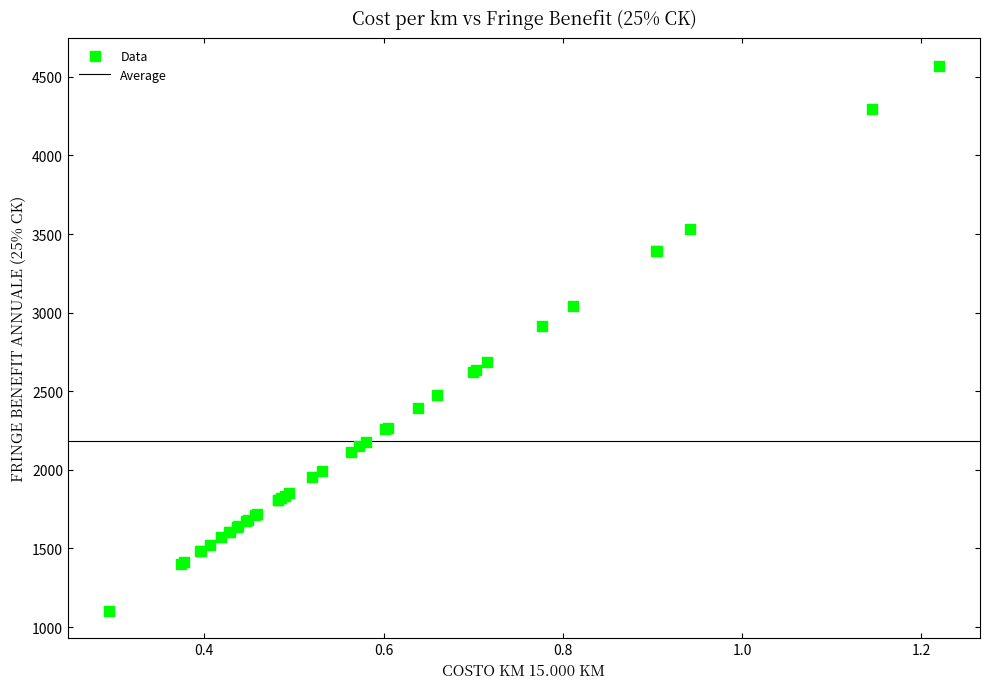

What Y value in the scatter plot is closest to 2837?

2913.8